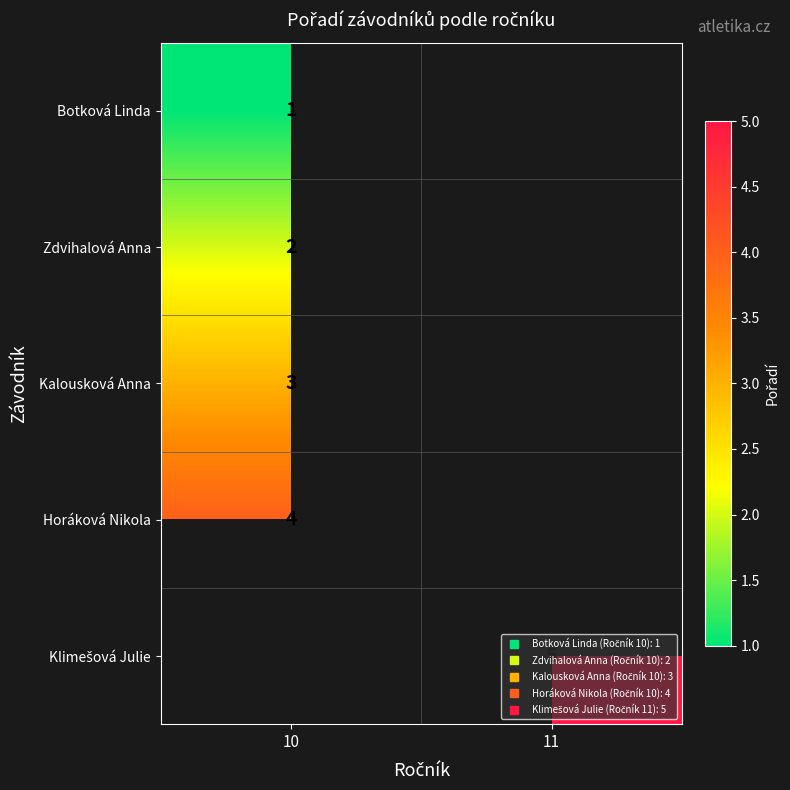

Between 10 and 11, which is larger?

11